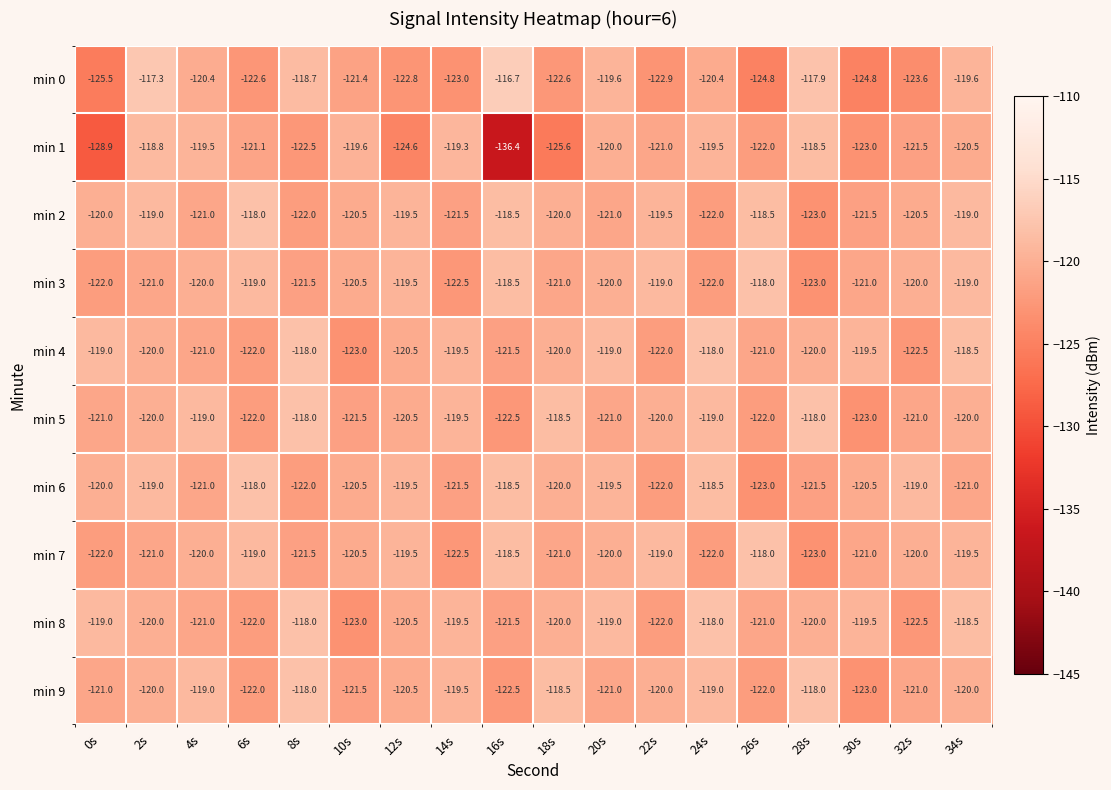

True or false: min 3 has a value of -35.7 at 16s.

False